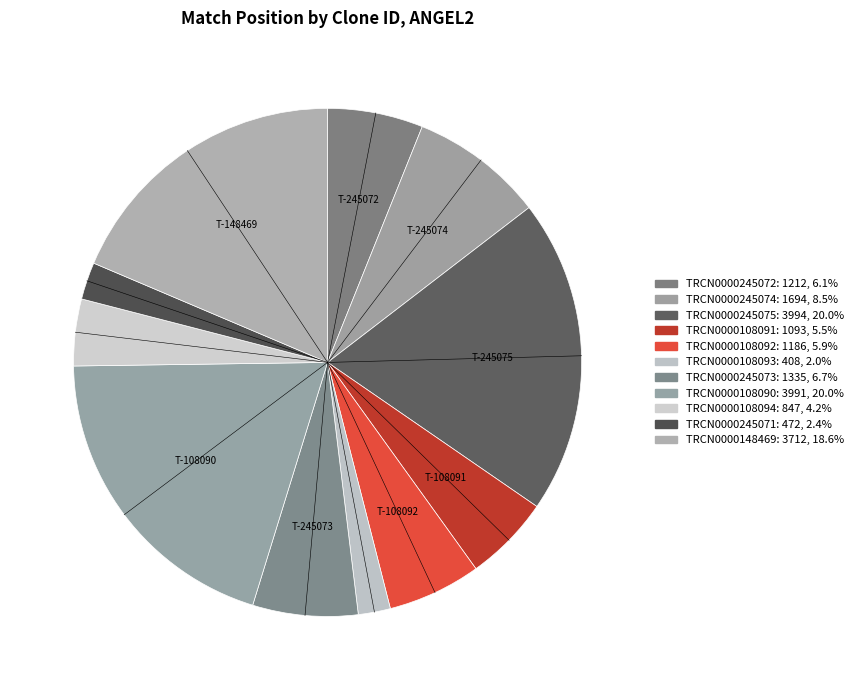

What percentage is the TRCN0000148469 slice, to the nearest percent?

19%